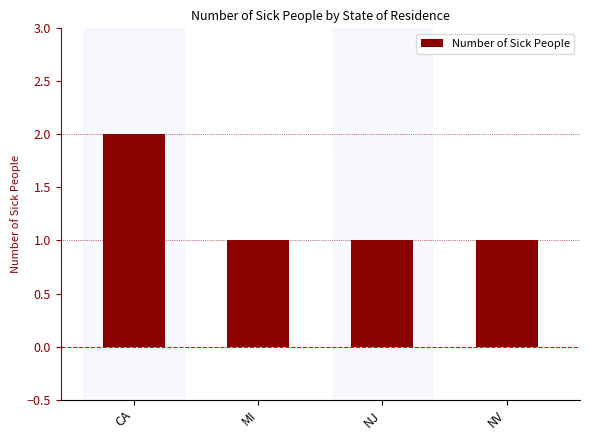

Read the value at MI.

1